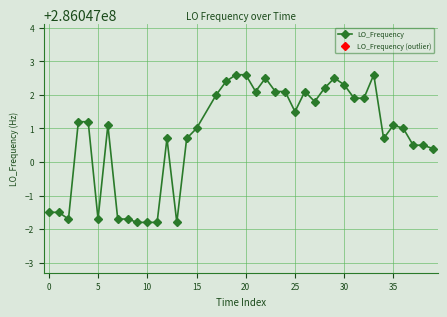

Rank the categories by value from highest to lowest.

19, 20, 33, 22, 29, 18, 30, 28, 21, 23, 24, 26, 17, 31, 32, 27, 25, 3, 4, 6, 35, 15, 36, 12, 14, 34, 37, 38, 39, 0, 1, 2, 5, 7, 8, 9, 10, 11, 13, 16